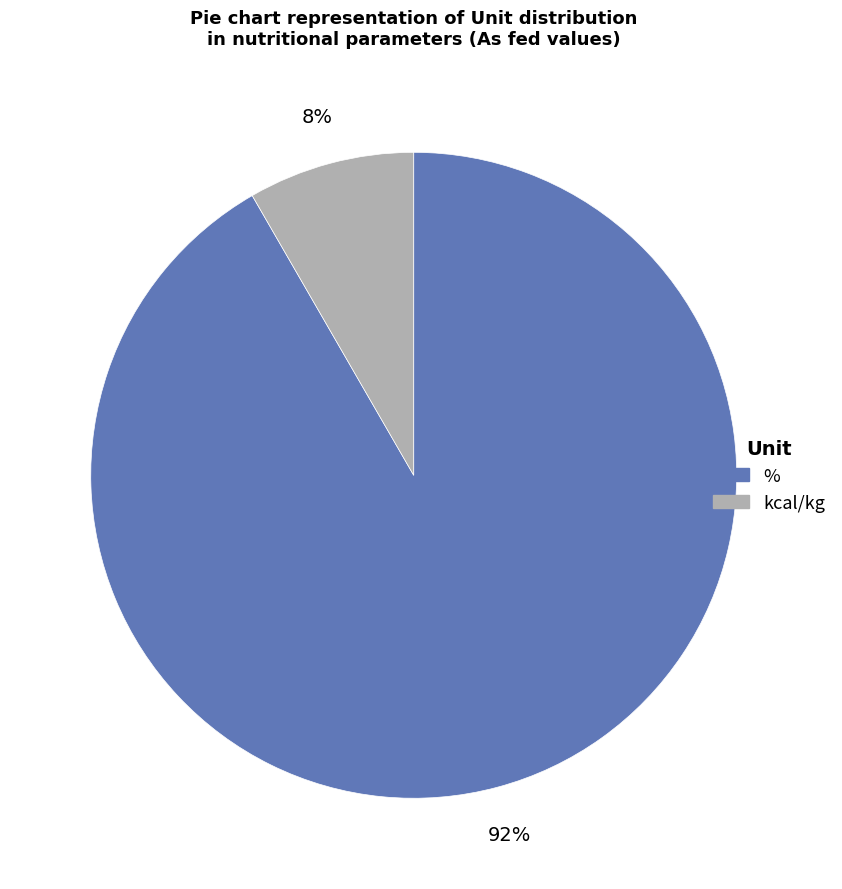

To the nearest percent, what is the average slice percentage?

50%